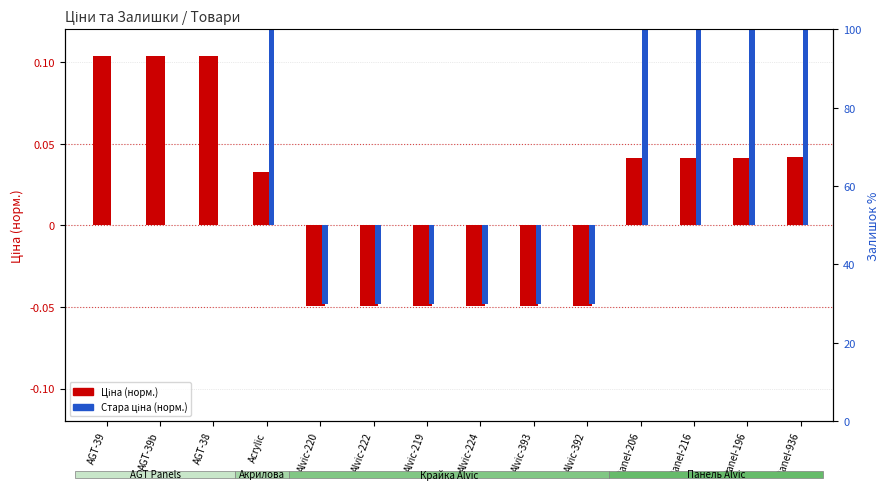

At how many categories does at least one series exceed 0?

8